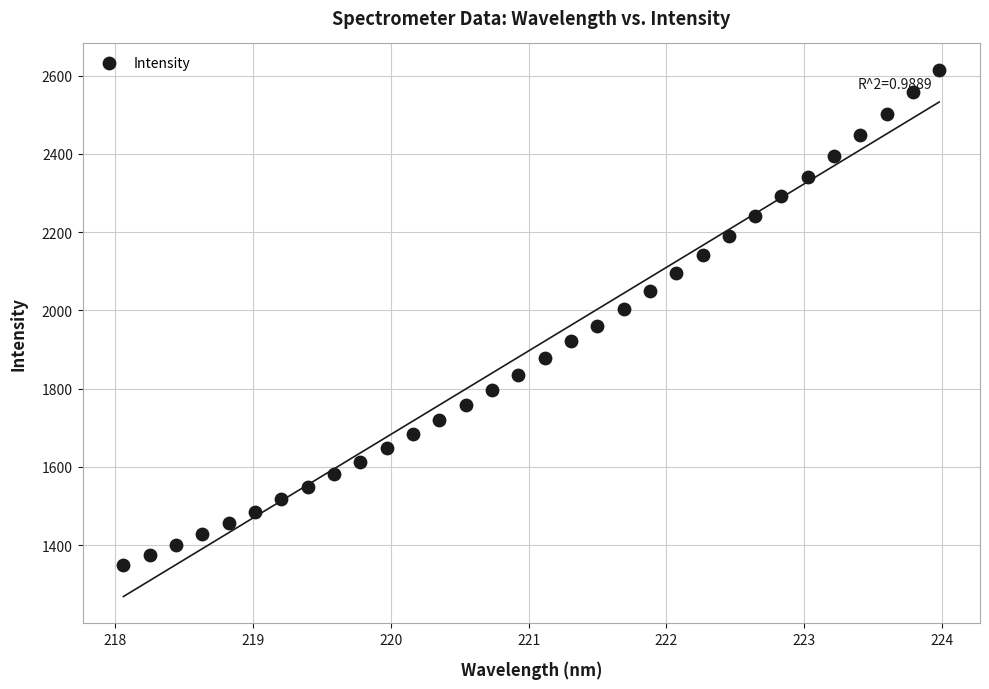

What is the range of X values (max minus min)?

5.9